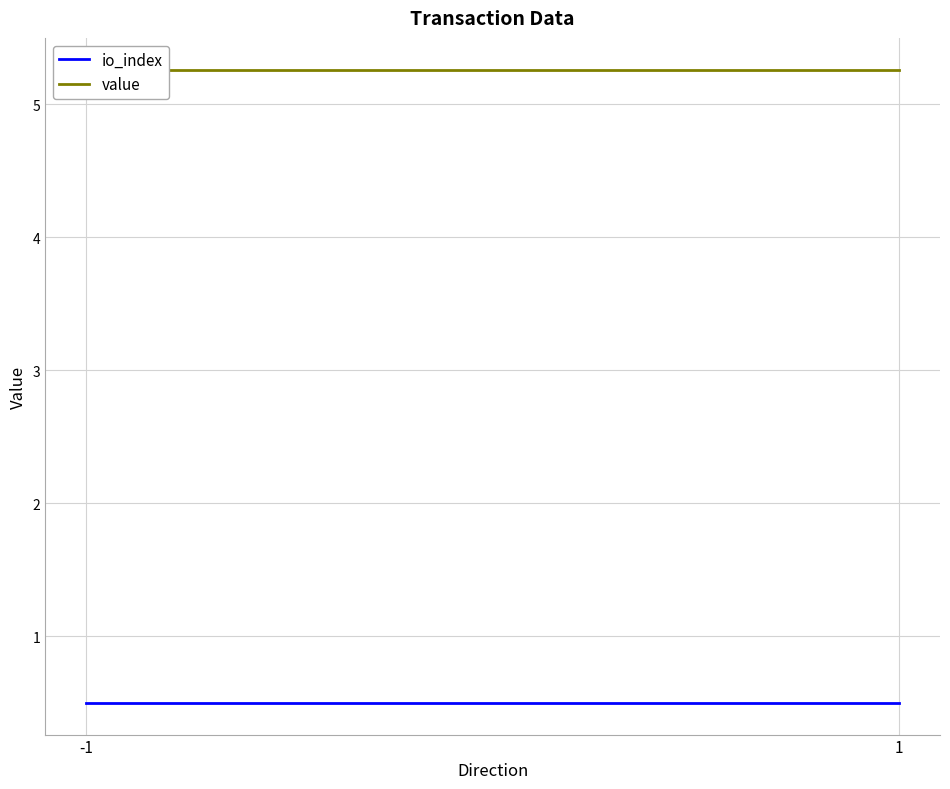

The value of io_index at 1 is 0.7. True or false?

False